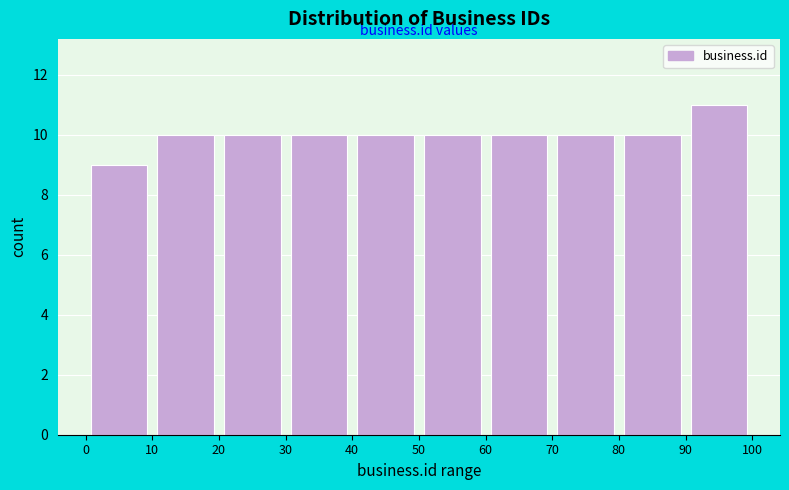

Reading left to right, transcribe this chart: for each bar, give the range it covers on the x-axis and its height. The values are not printed on the chart, so give them approximately, as read against the axis.

0 to 10: 9
10 to 20: 10
20 to 30: 10
30 to 40: 10
40 to 50: 10
50 to 60: 10
60 to 70: 10
70 to 80: 10
80 to 90: 10
90 to 100: 11